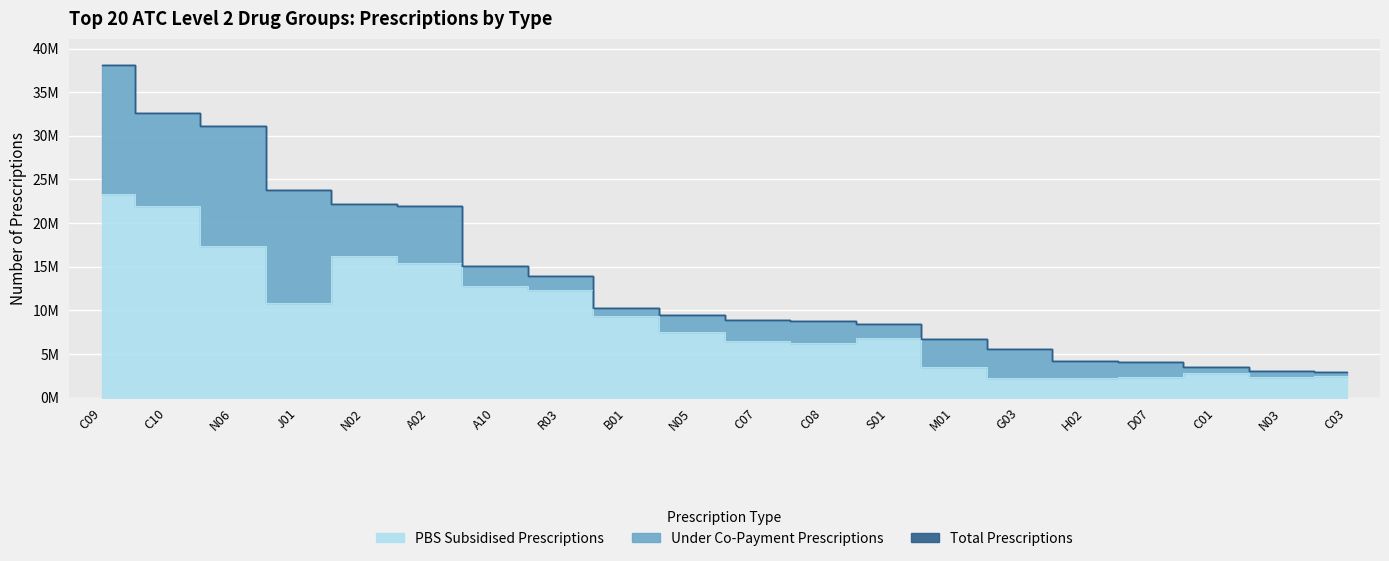

What is the value of the PBS Subsidised Prescriptions point at the 11th from the left?

6535711